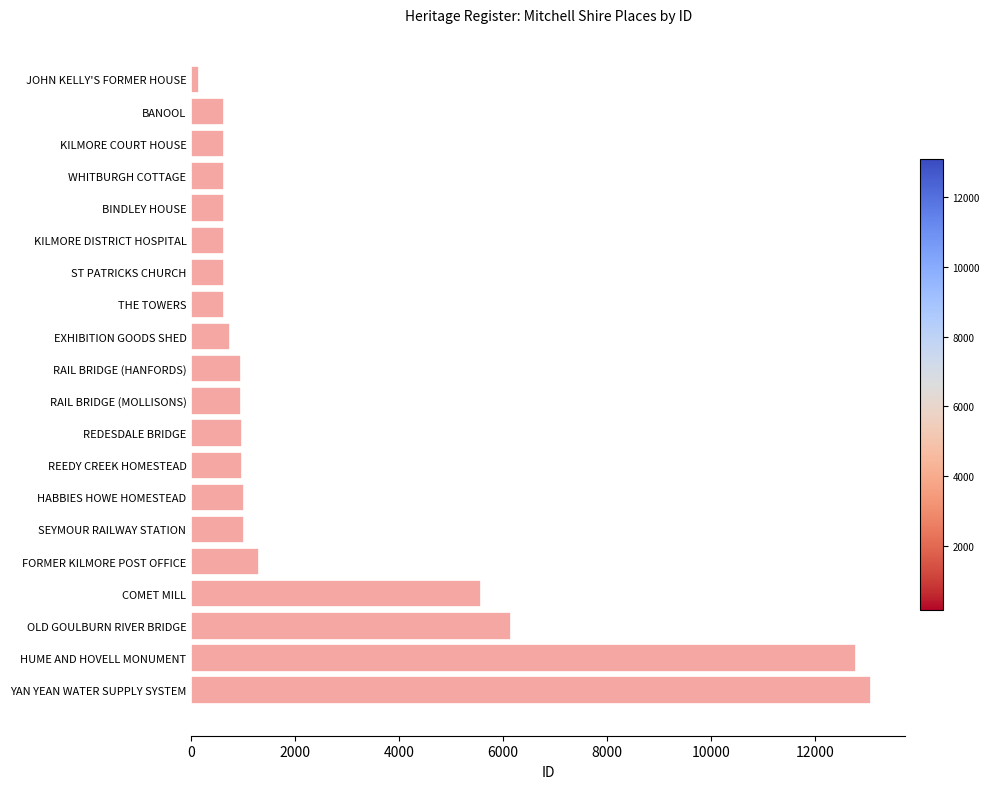

What is the sum of all values?

50128